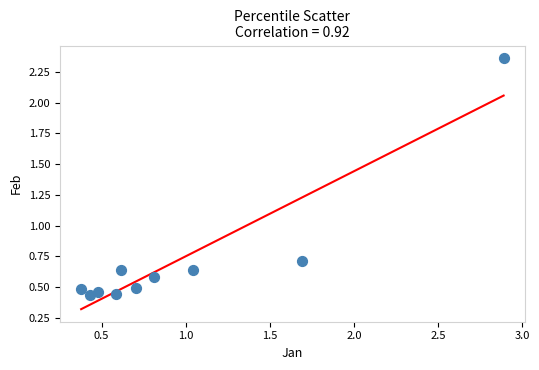

What Y value in the scatter plot is closest to 1?

0.7